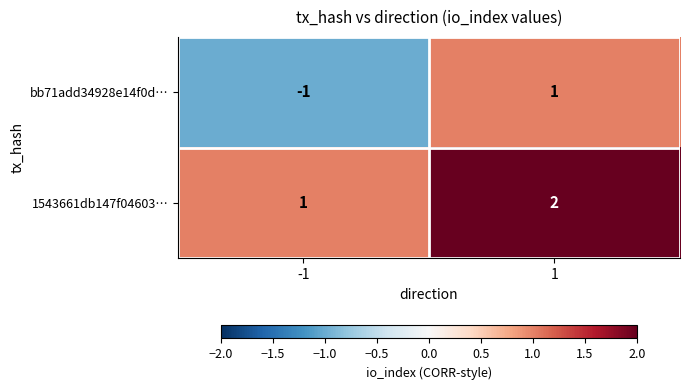

Rank the categories by bb71add34928e14f0d… value from lowest to highest.

-1, 1